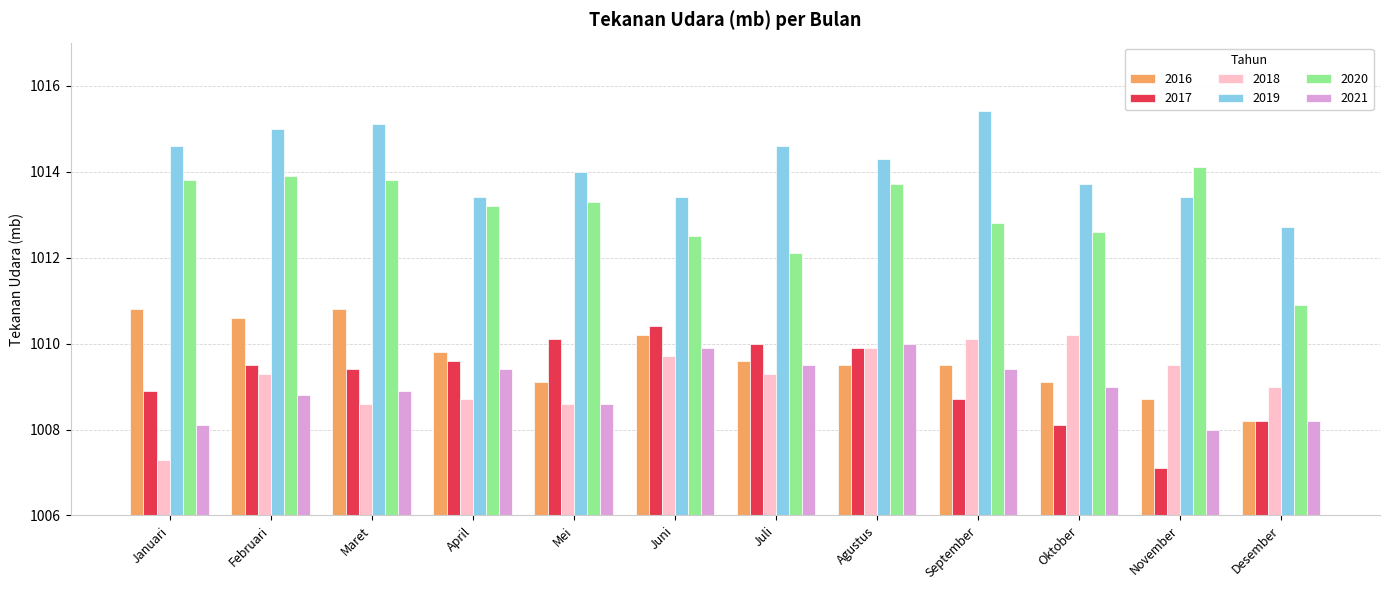

Rank the series by their maximum value, from lowest to highest.

2021, 2018, 2017, 2016, 2020, 2019